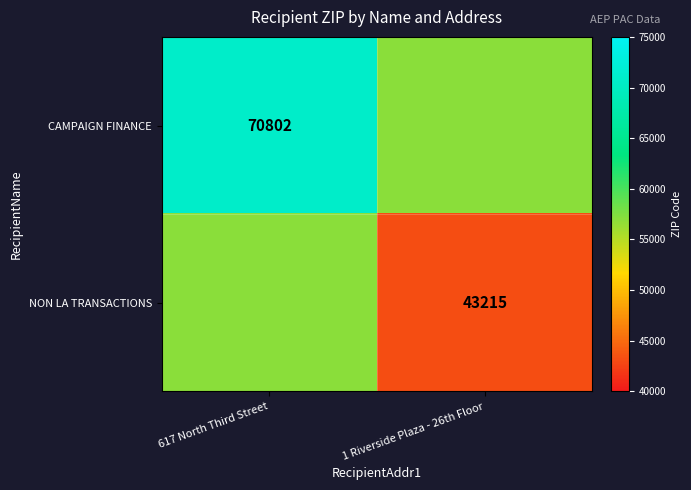

Is the value of CAMPAIGN FINANCE at 617 North Third Street greater than the value of NON LA TRANSACTIONS at 1 Riverside Plaza - 26th Floor?

Yes